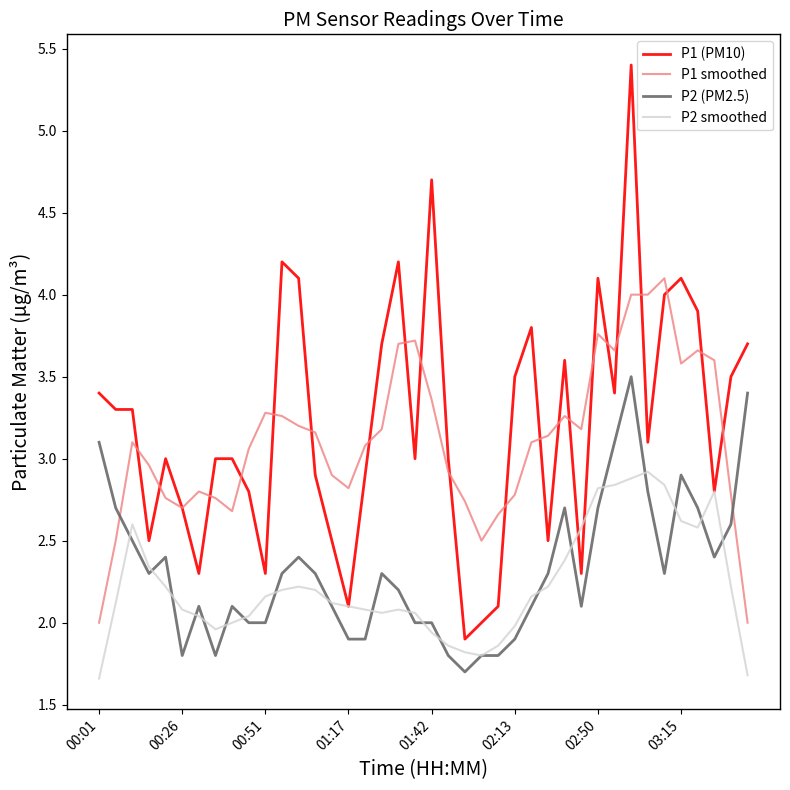

What is the highest value of the P2 (PM2.5) series?

3.5